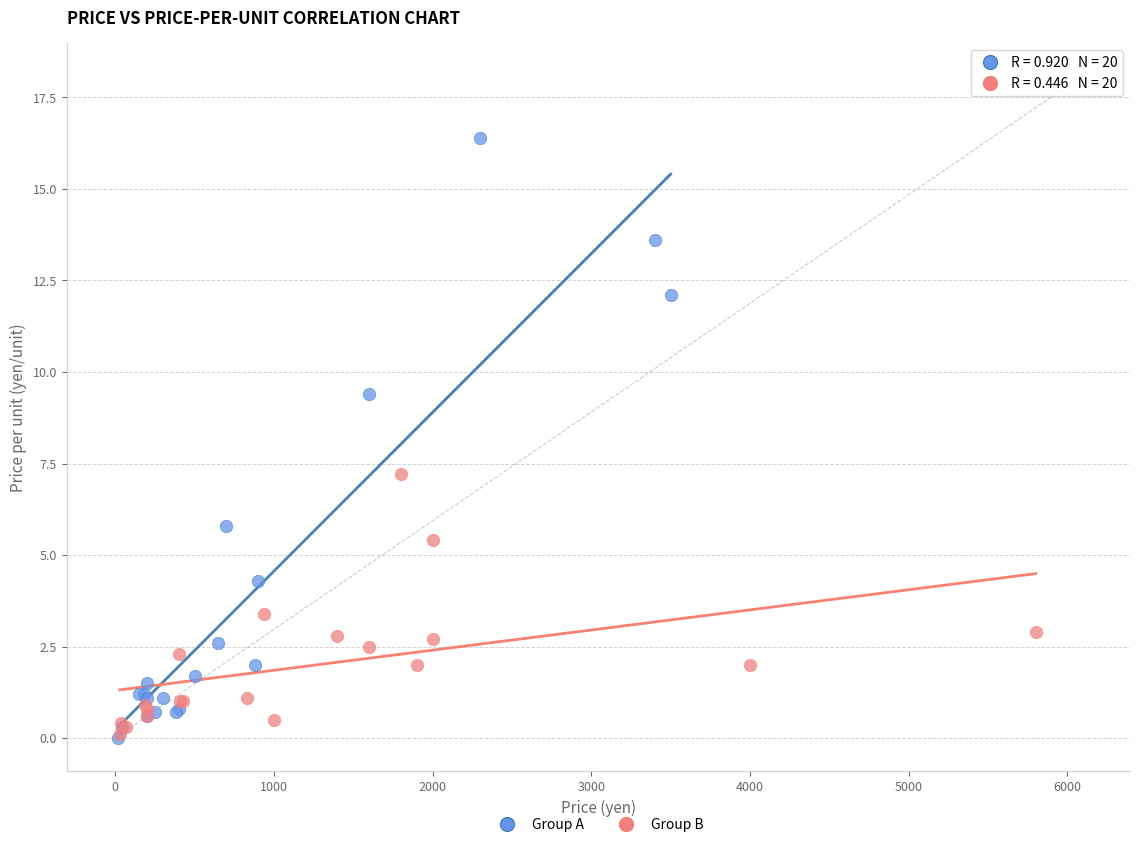

What are all the series names shown in the legend?

Group A, Group B